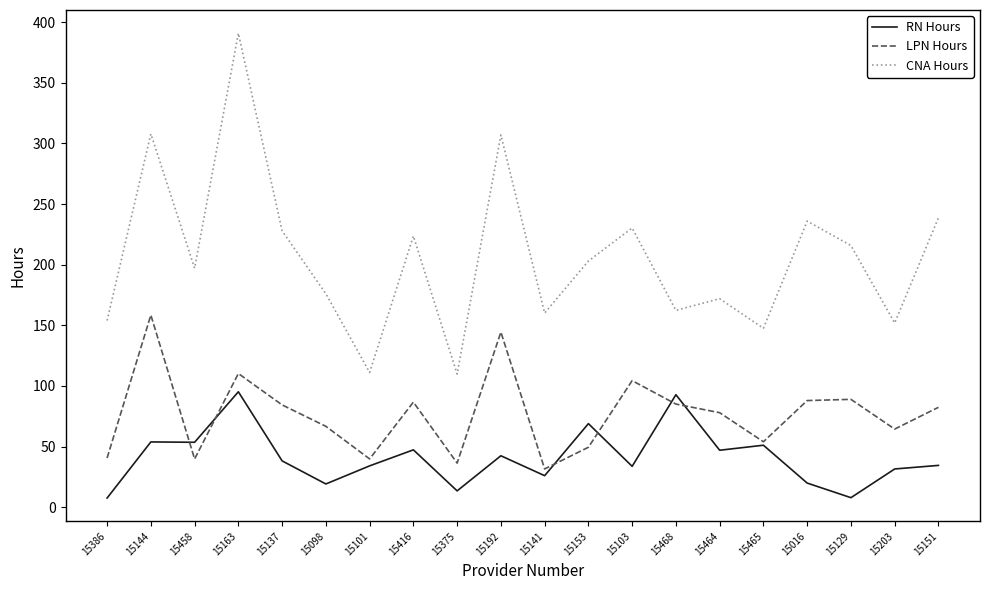

Which series changed the most between 15465 and 15203?

RN Hours